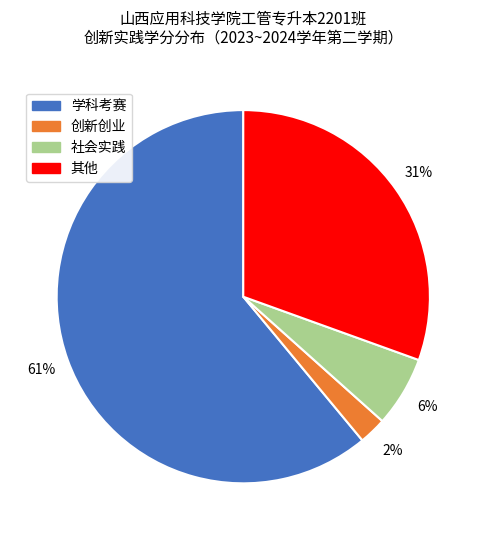

Rank the categories by value from lowest to highest.

创新创业, 社会实践, 其他, 学科考赛